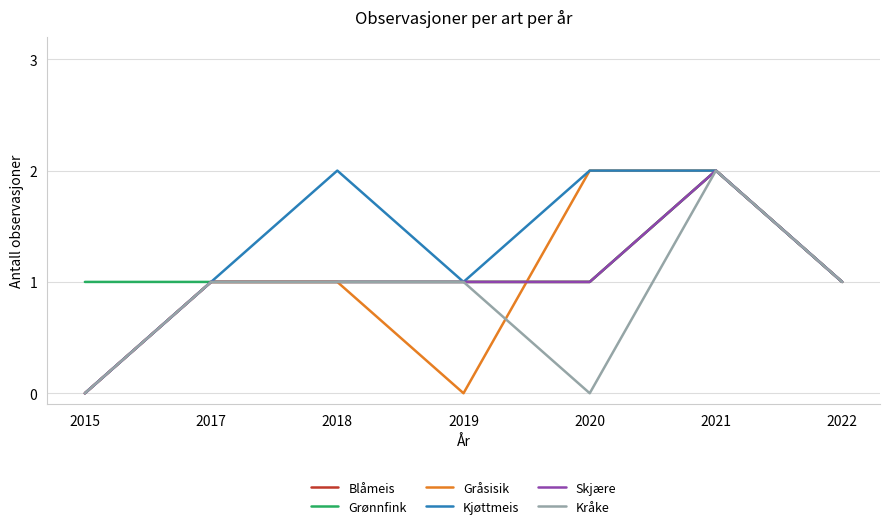

What is the value of the Kråke point at the 4th from the left?

1